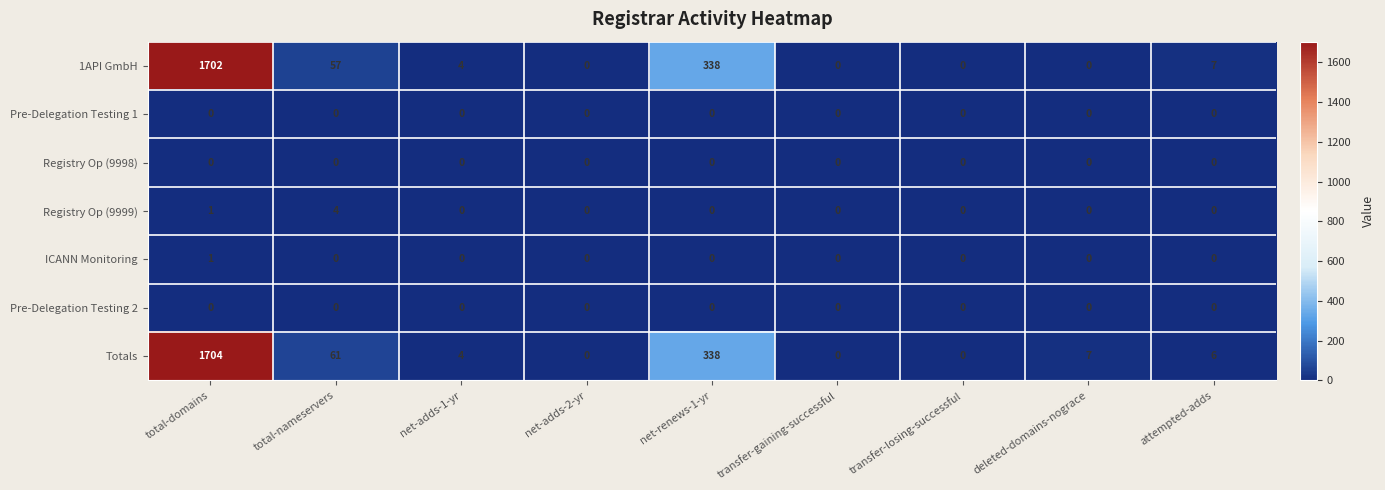

Which category has the highest value across all series?

total-domains